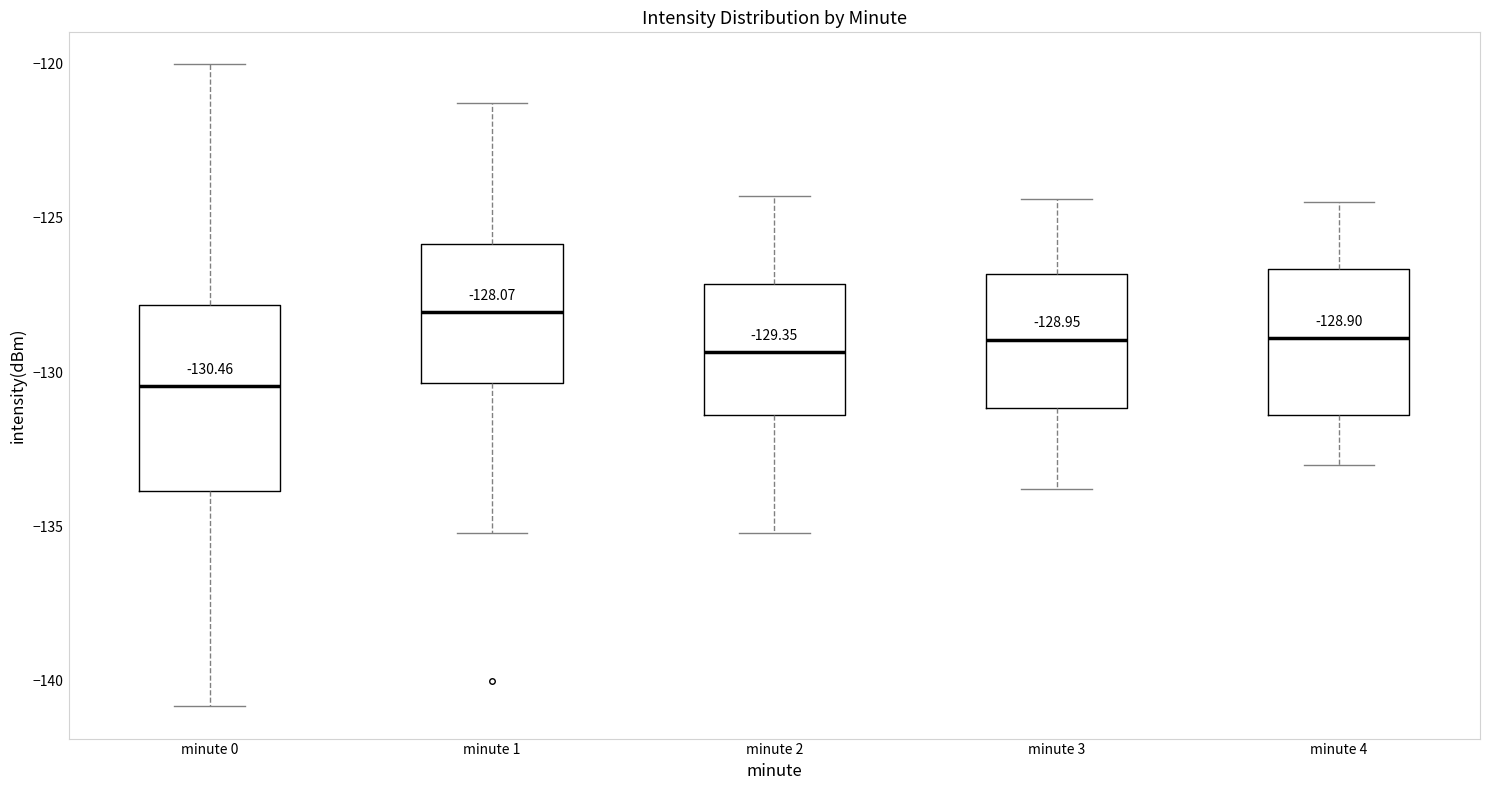

Which box has the lowest median line?

minute 0